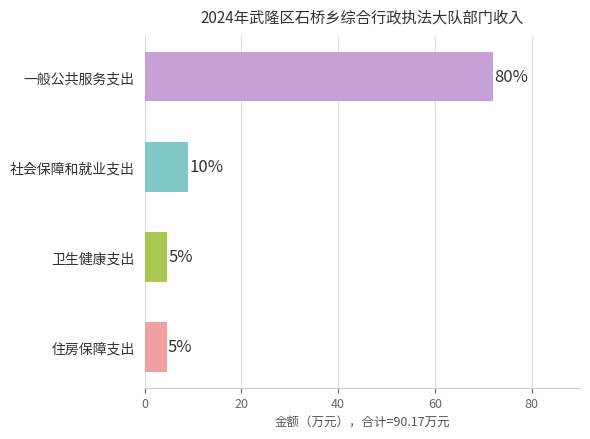

Does the chart contain stacked bars?

No